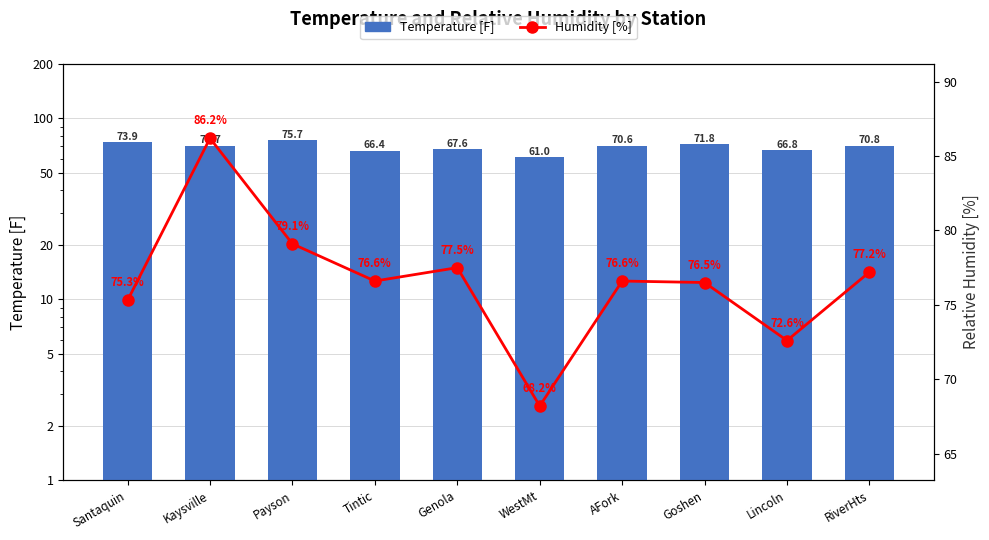

What is the difference between the maximum and minimum values in the Humidity [%] series?

18.0